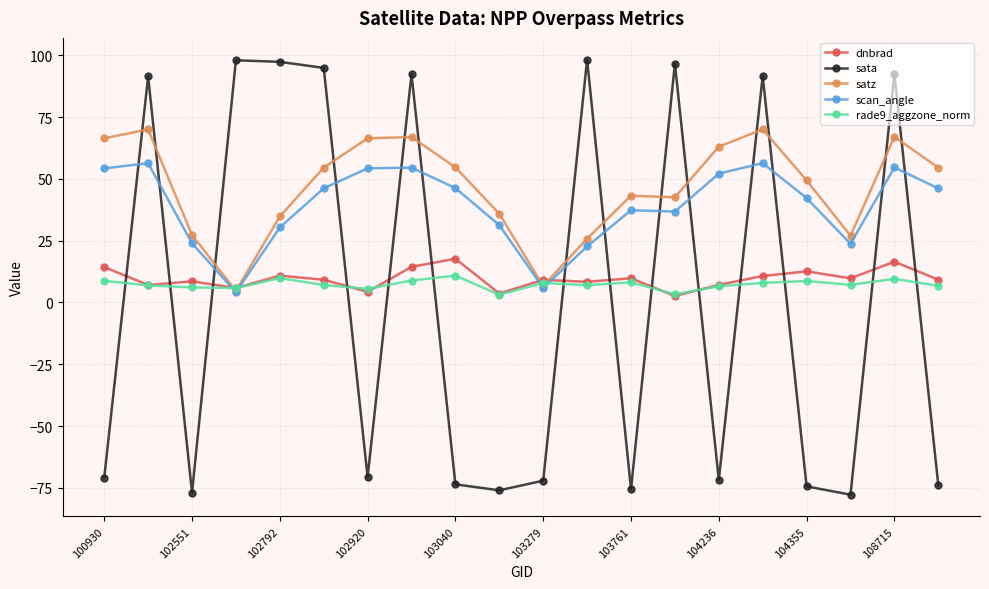

True or false: scan_angle has more than 2 points higher than both neighbors.

True